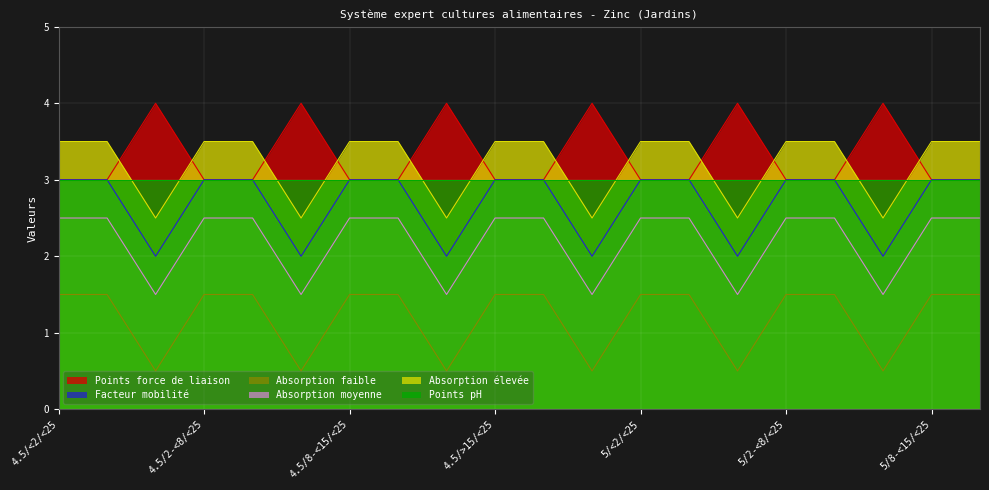

True or false: Absorption moyenne and Points force de liaison intersect in this chart.

False